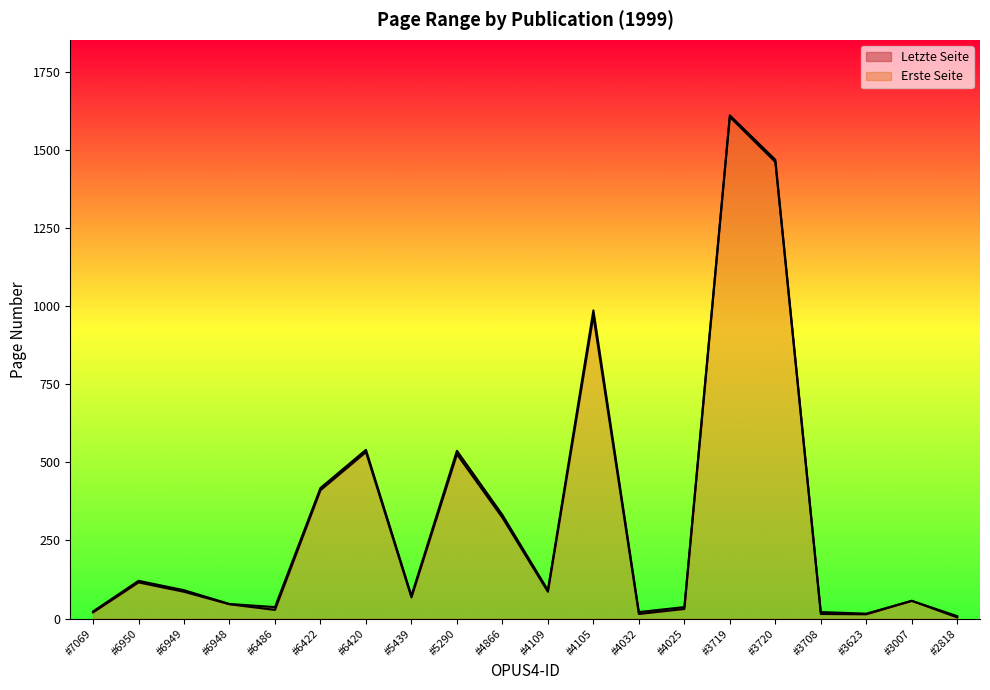

What is the maximum value for Erste Seite?

1605